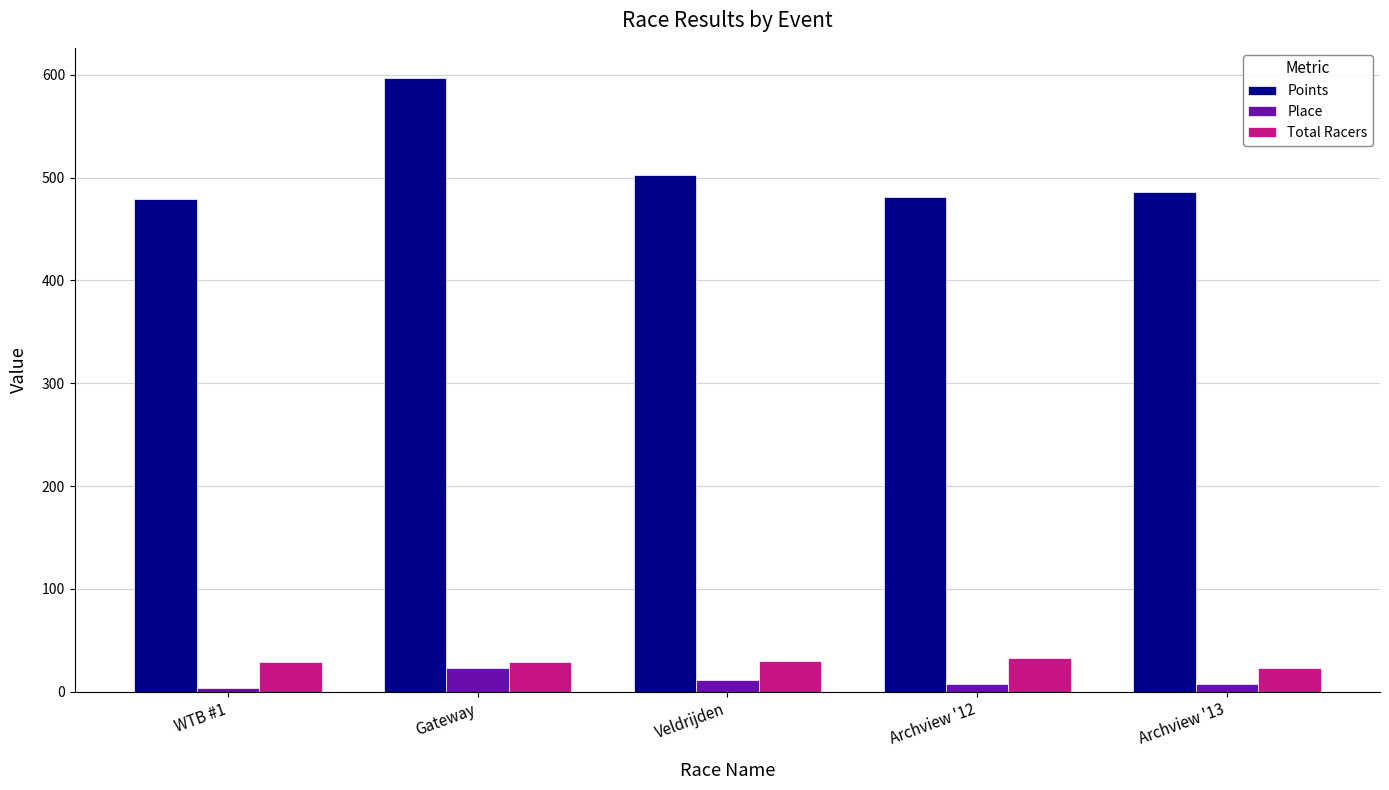

Which series has the widest spread of values?

Points